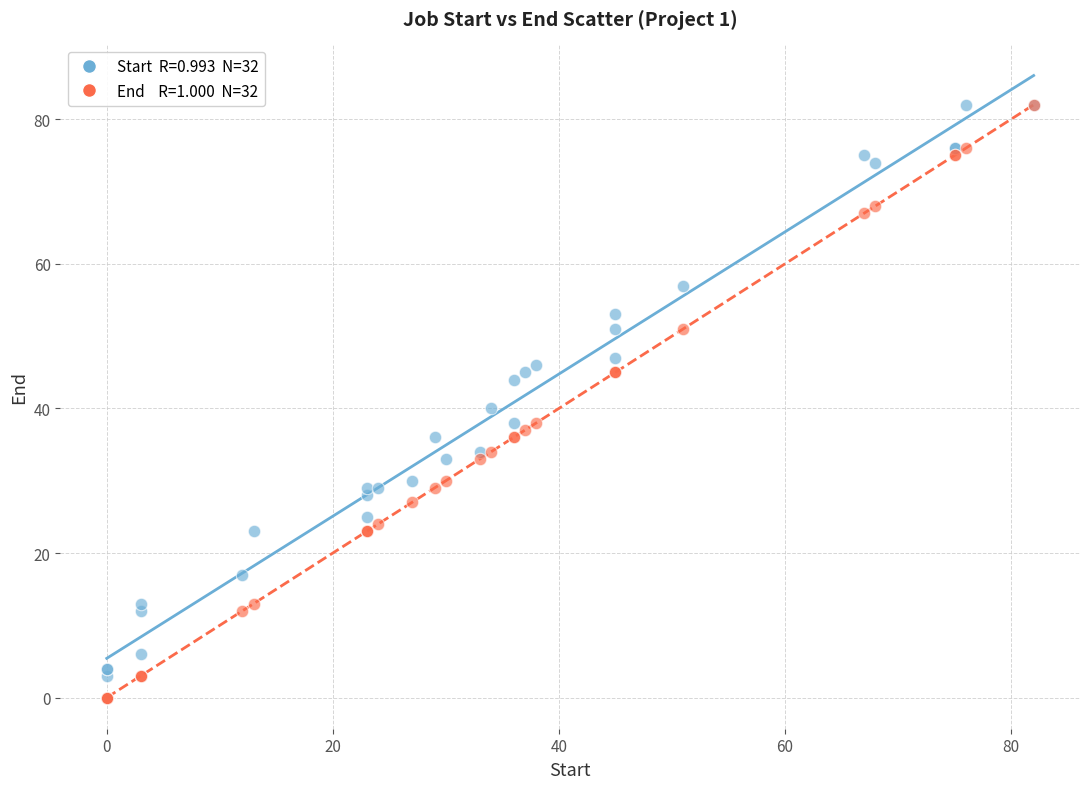

Across all series, what Y value is closest to 41?

40